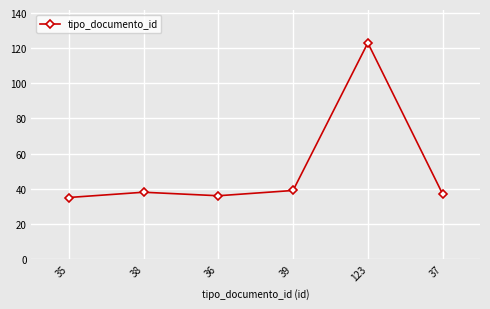

What is the ratio of the value at 36 to the value at 37?

1.0